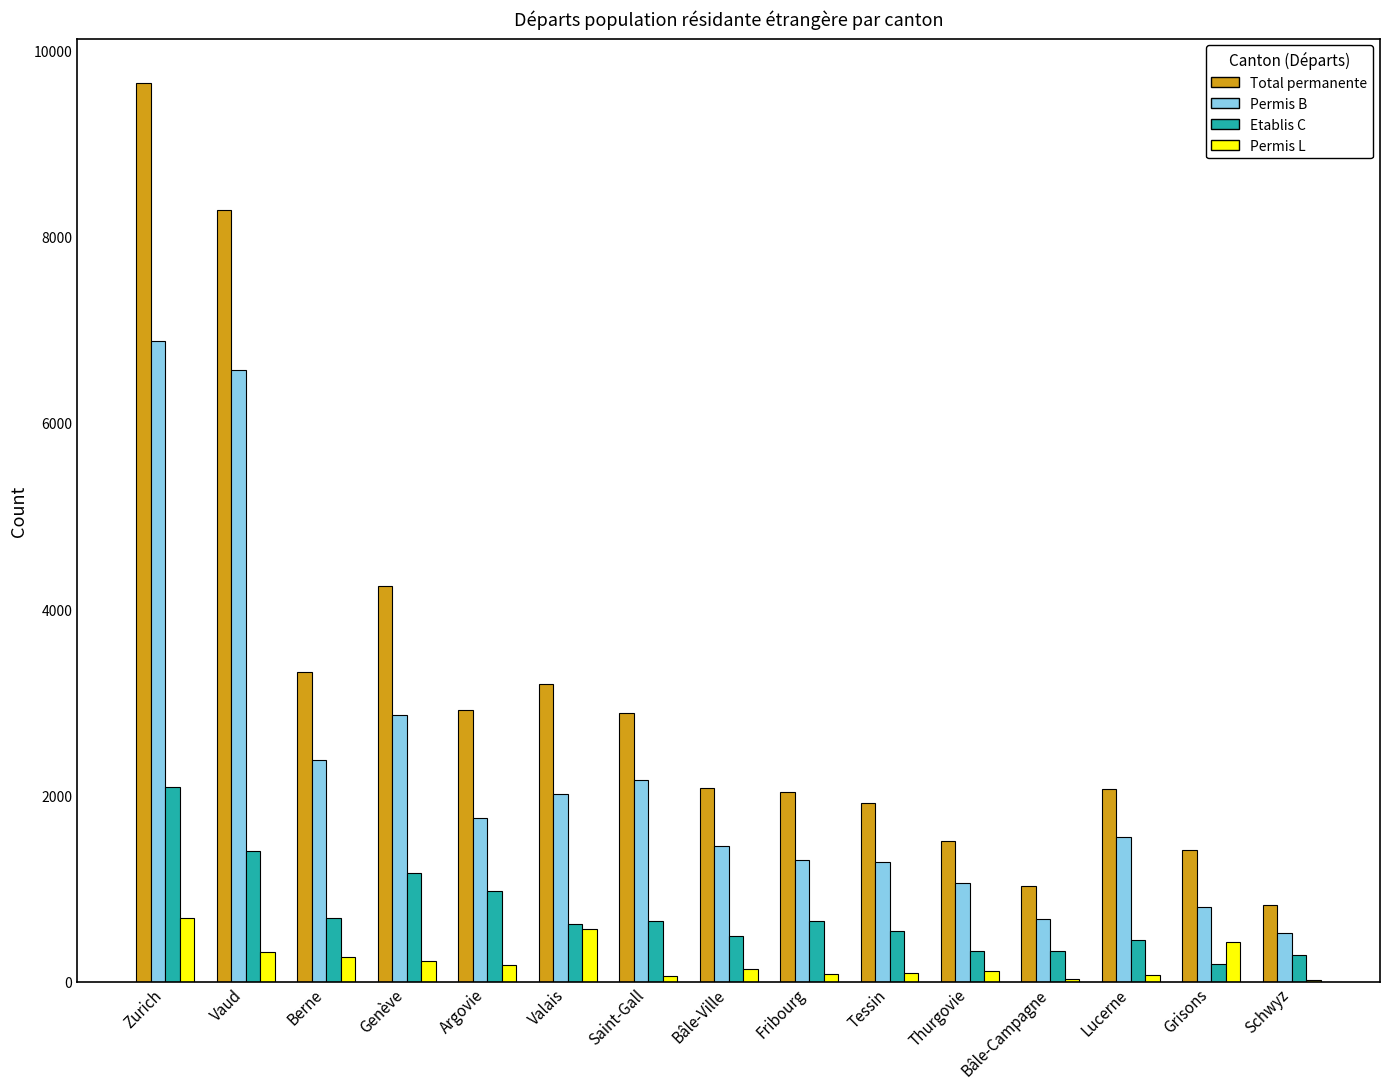

Count the number of categories in the chart.

15